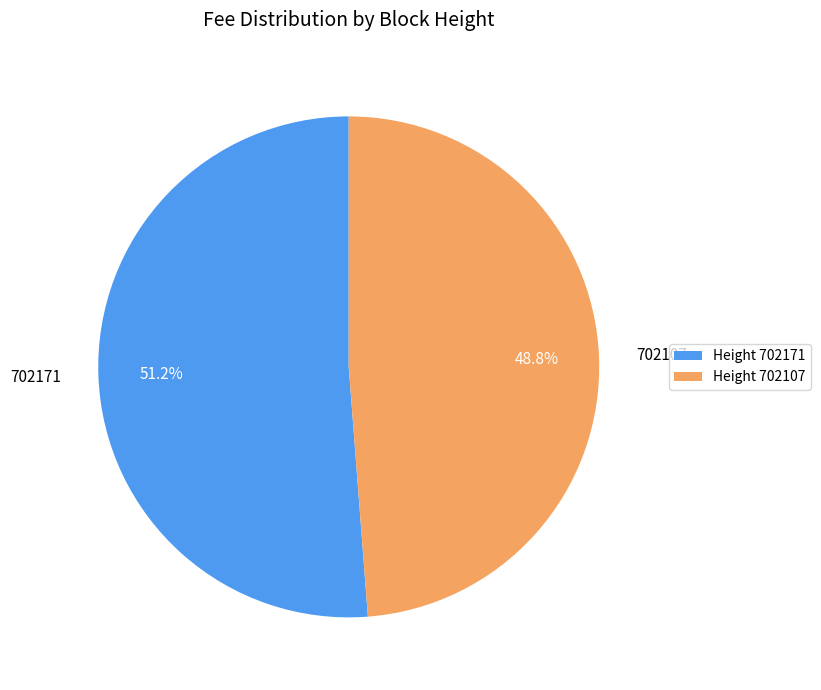

Is there any slice that represents more than half of the pie?

Yes